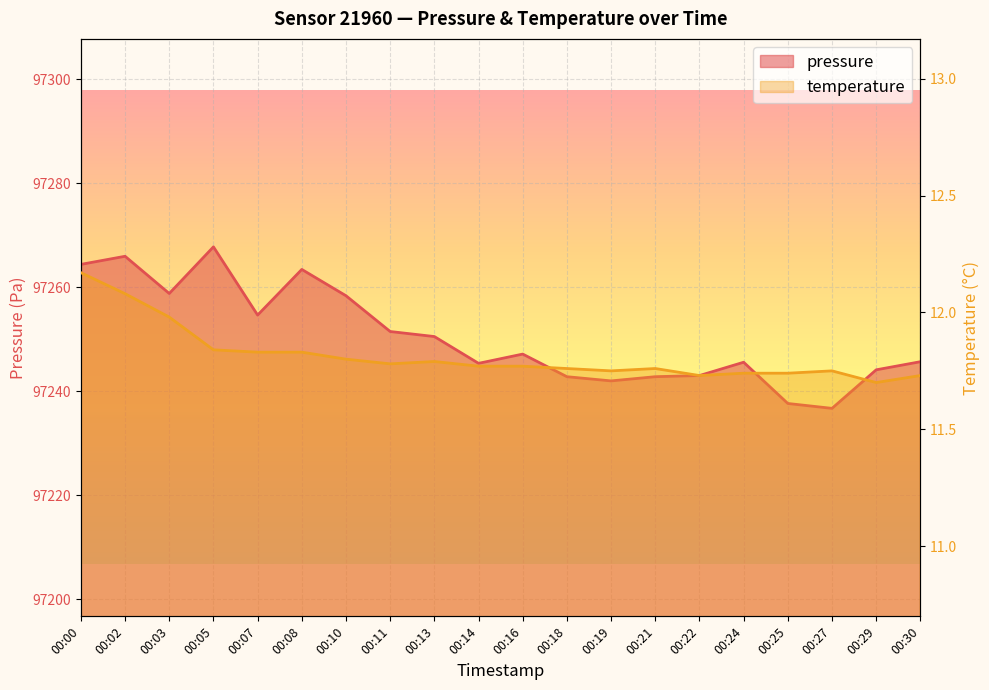

How many values in the pressure series are below 97247?

10